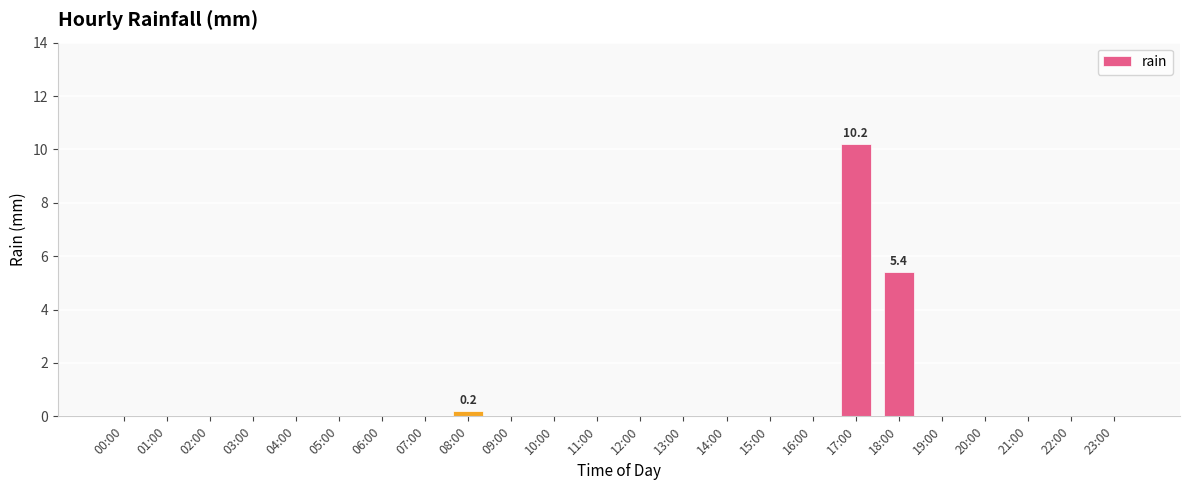

Where is the data nearest to the value 5?

18:00